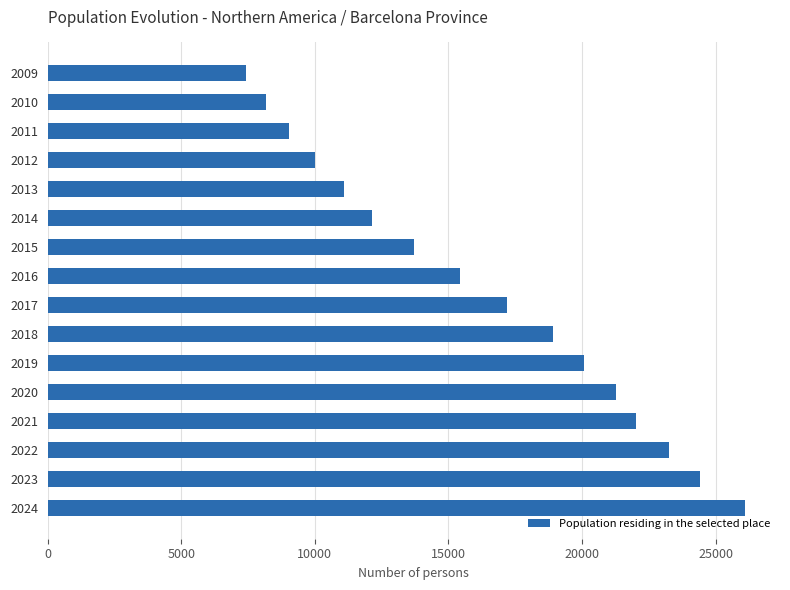

Is it true that the value at 2011 is 2033?

False